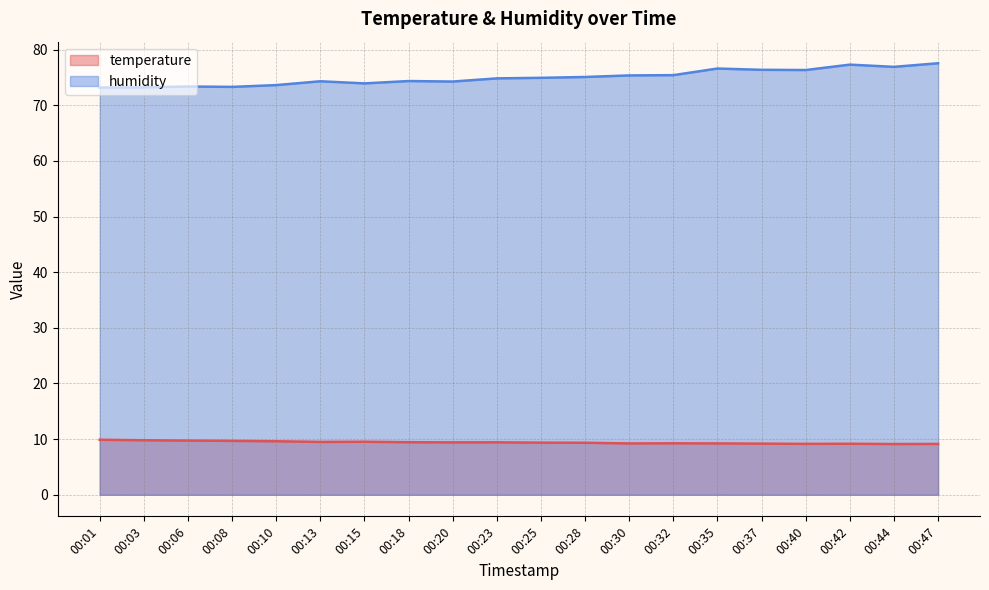

At which category is the sum across all series the highest?

00:47